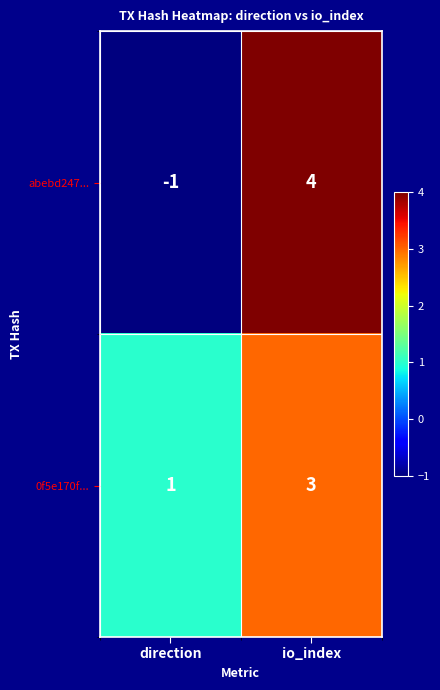

List the series in order of their overall mean, lowest first.

abebd247..., 0f5e170f...